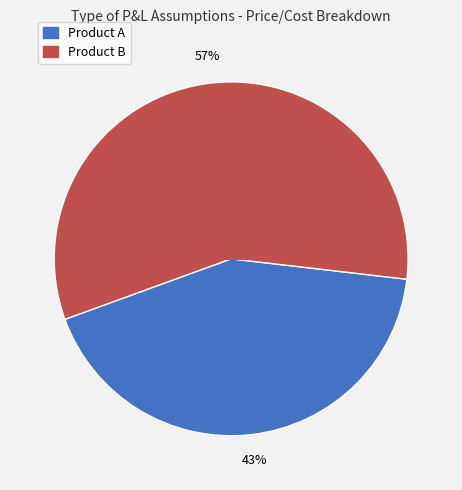

Does any single category account for the majority?

Yes